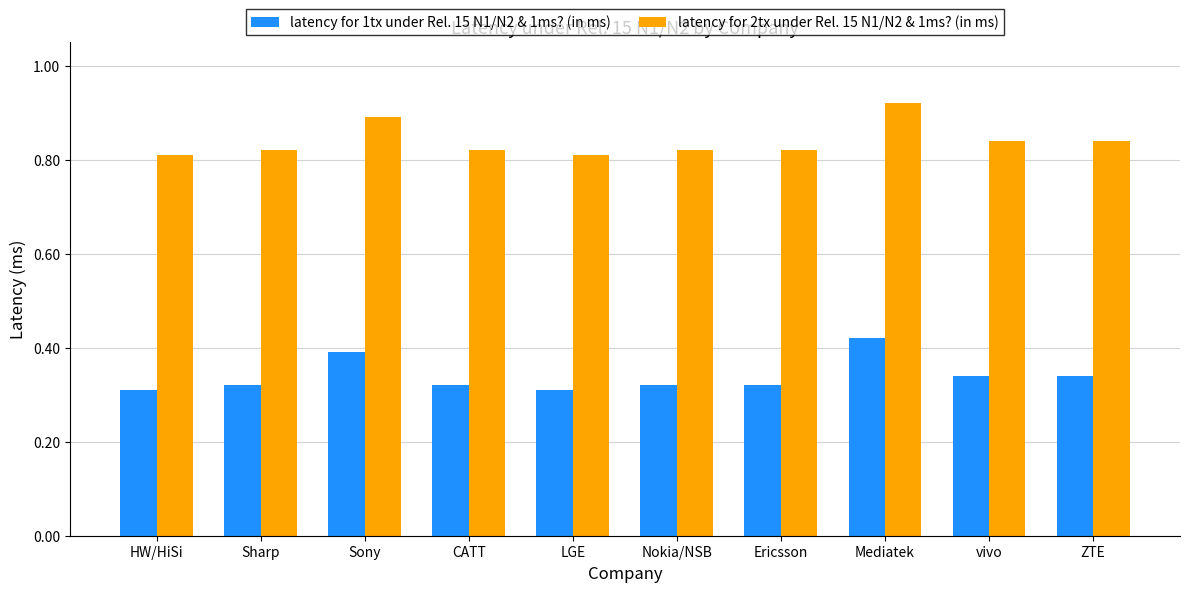

How many bars are there in each group?

2